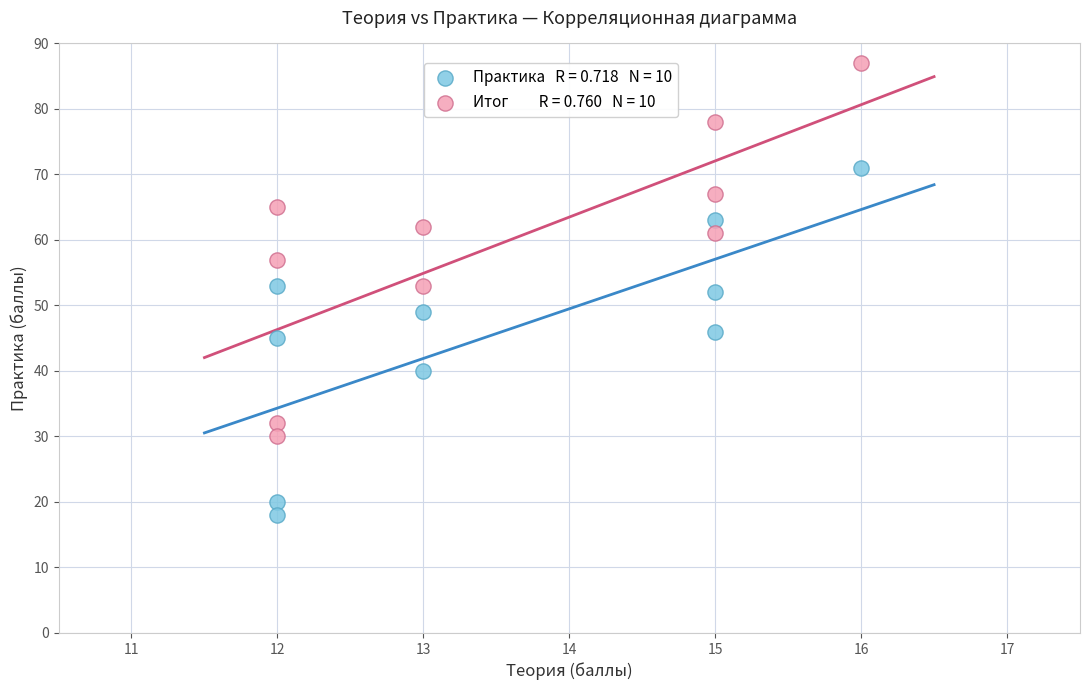

Across all data points, what is the range of Y values (max minus min)?

69